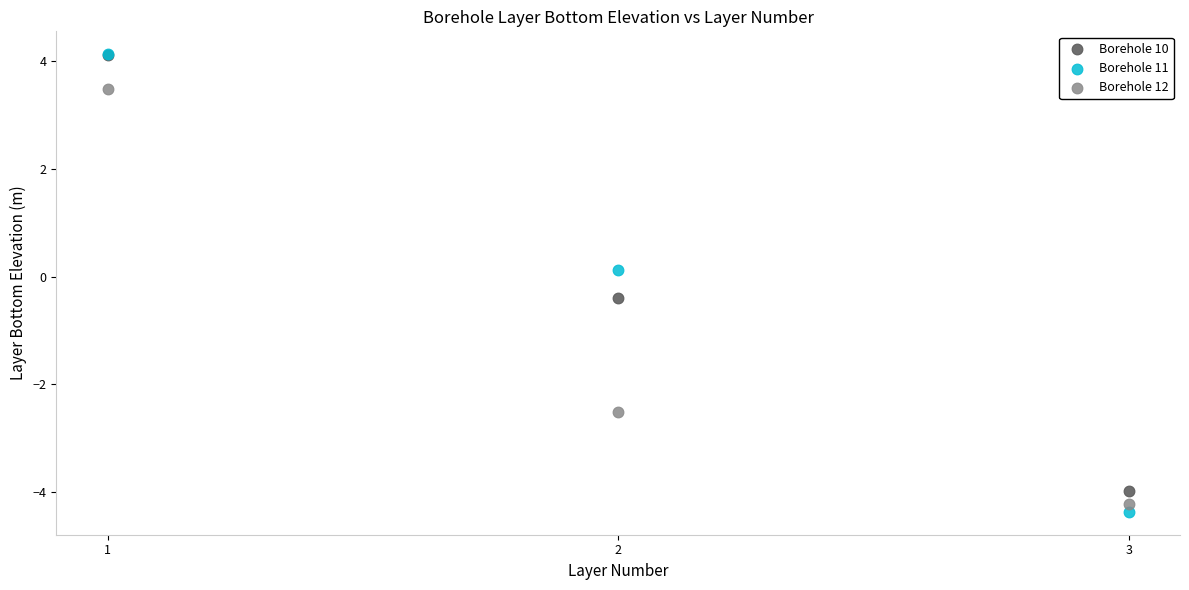

What are all the series names shown in the legend?

Borehole 10, Borehole 11, Borehole 12